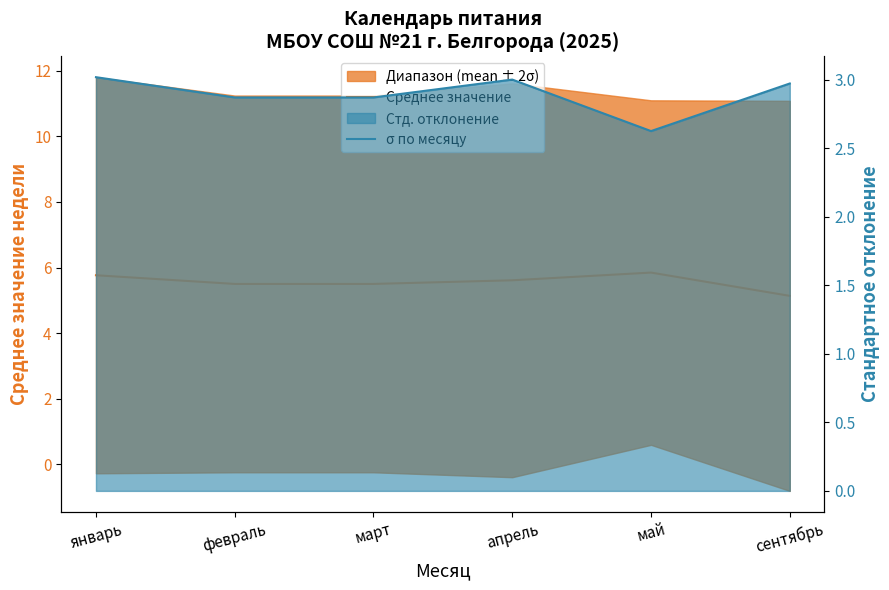

Where is σ по месяцу nearest to the value 2?

май